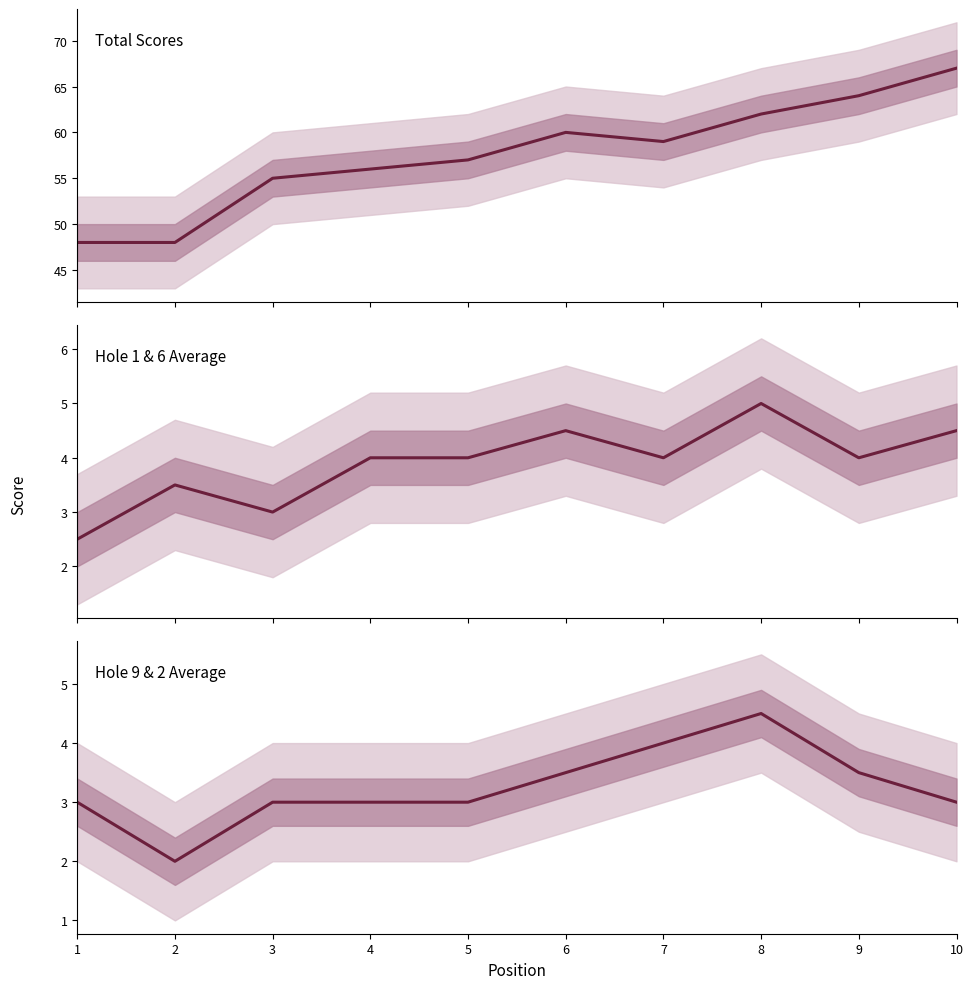

Is it true that Total Scores equals 62.0 at 8?

True